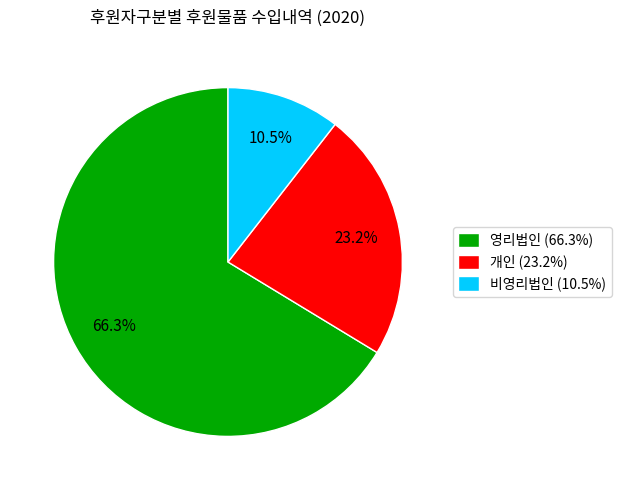

To the nearest percent, what is the average slice percentage?

33%